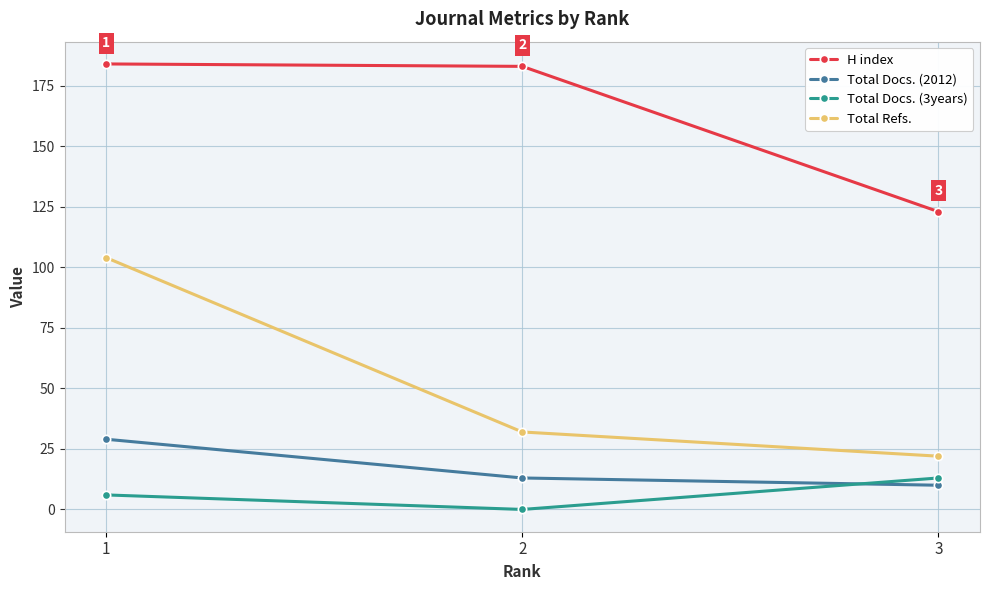

How many data points in Total Refs. are less than 32?

1